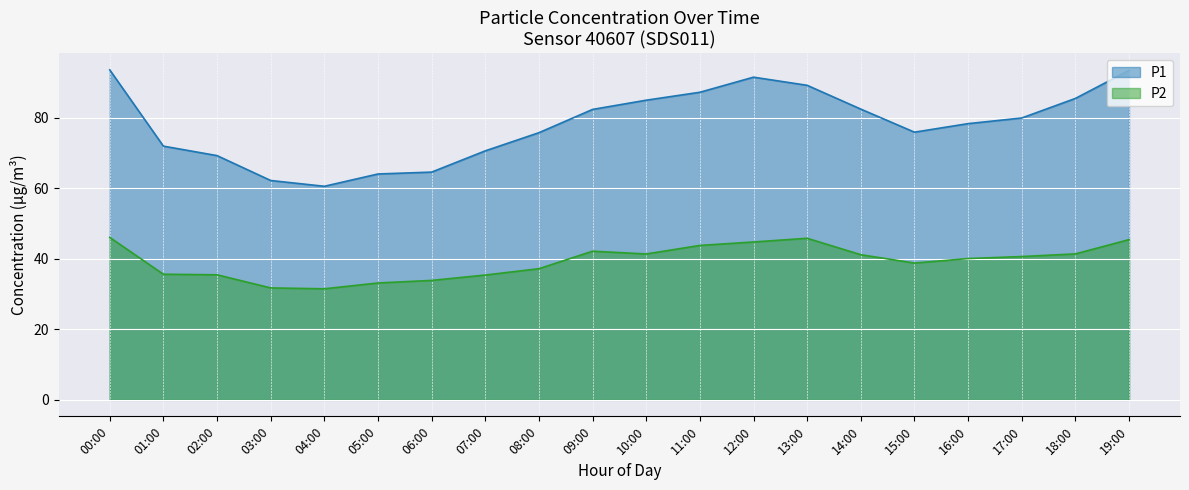

True or false: P2 and P1 cross at least once.

False